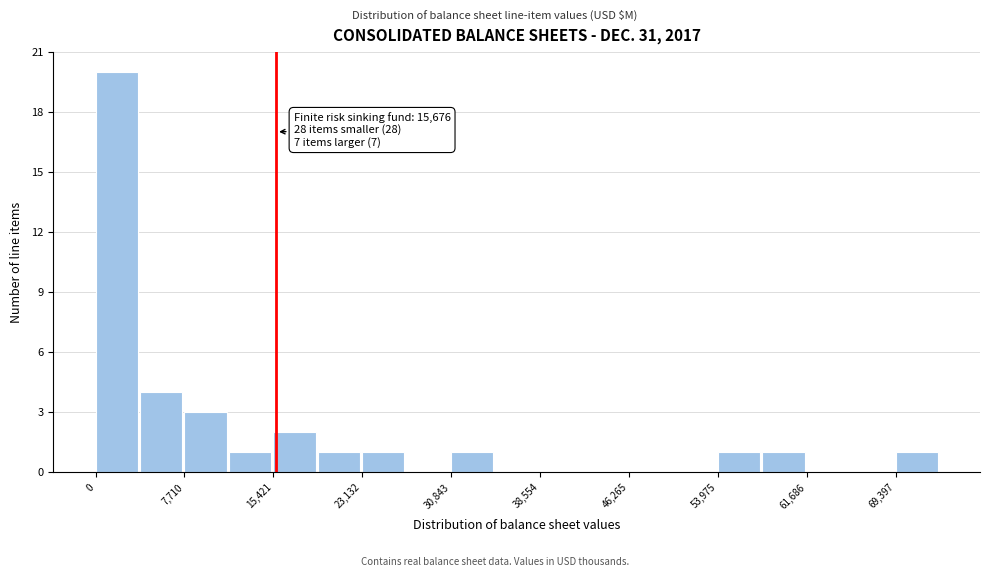

Around what value on the x-axis is the tallest bar? Give the approximate position of its centre, as read against the axis.

2000